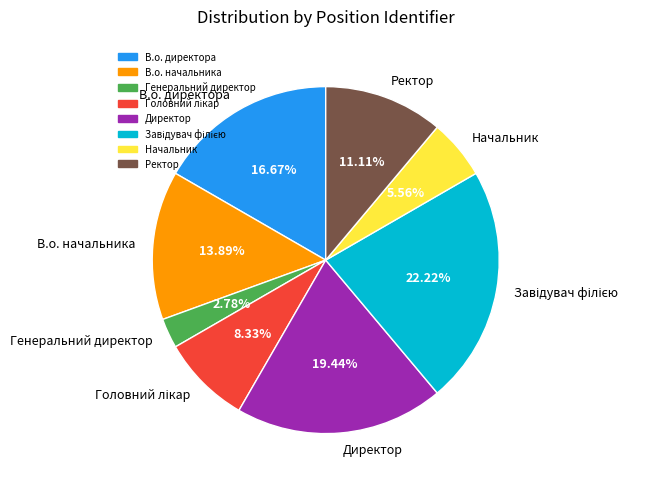

Is the sum of В.о. директора and Начальник greater than half?

No